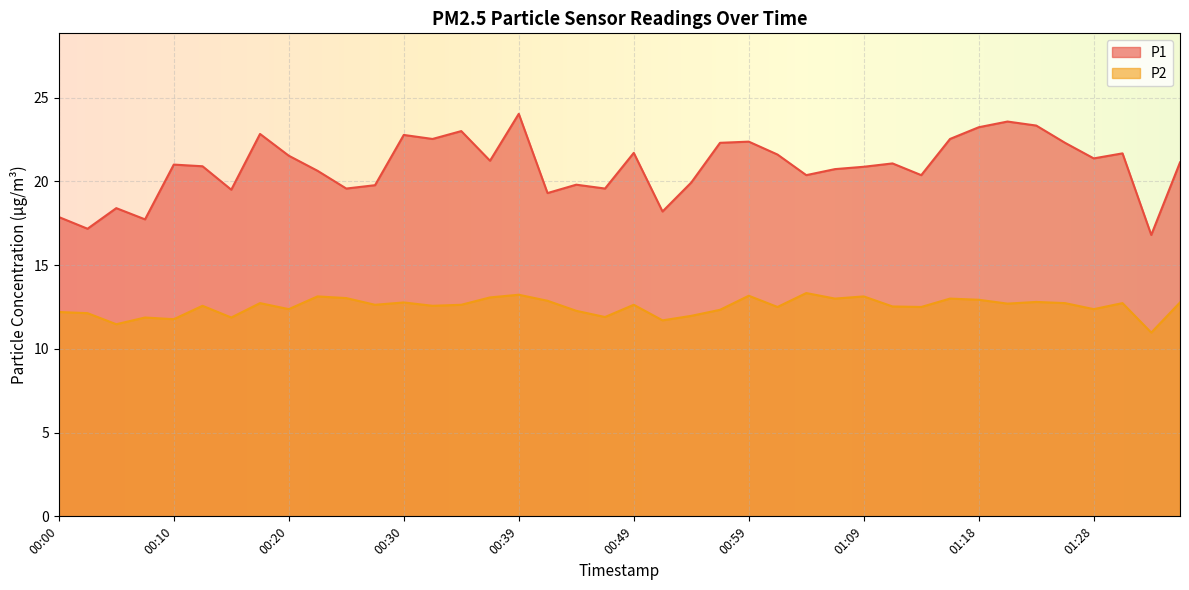

What is the sum of all P2 values?

500.9